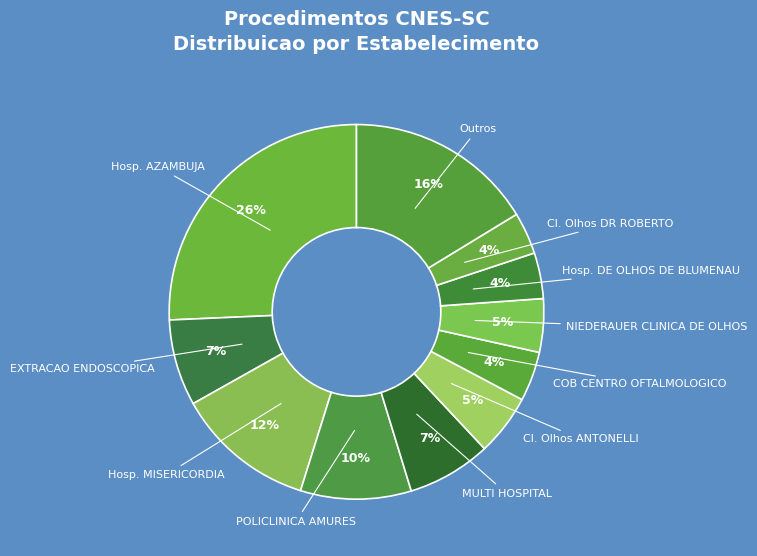

Count the number of slices in the pie.

11